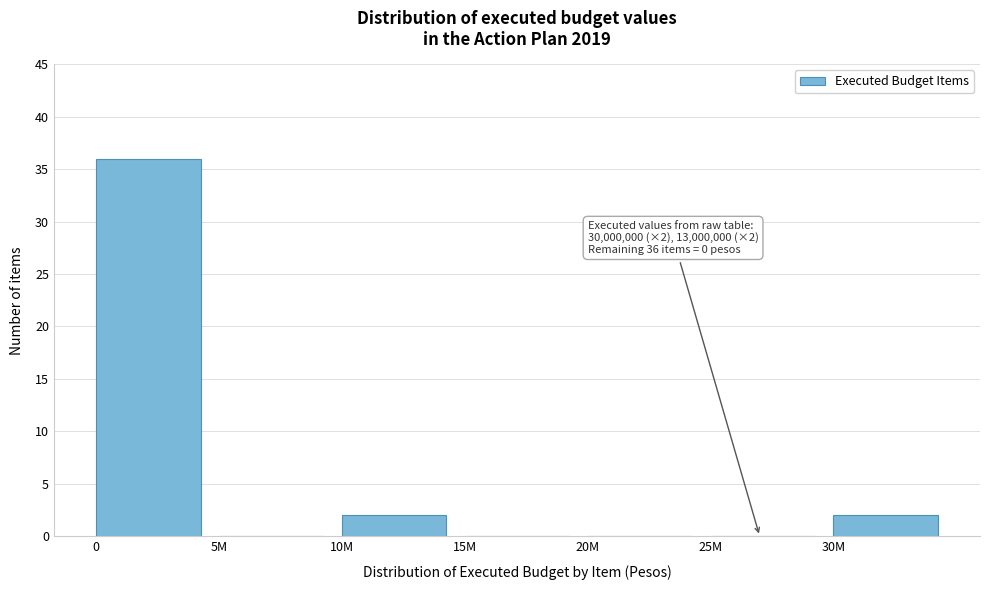

Reading right to left, transcribe all the data shown in this chart.

30M=2	25M=0	20M=0	15M=0	10M=2	5M=0	0=36